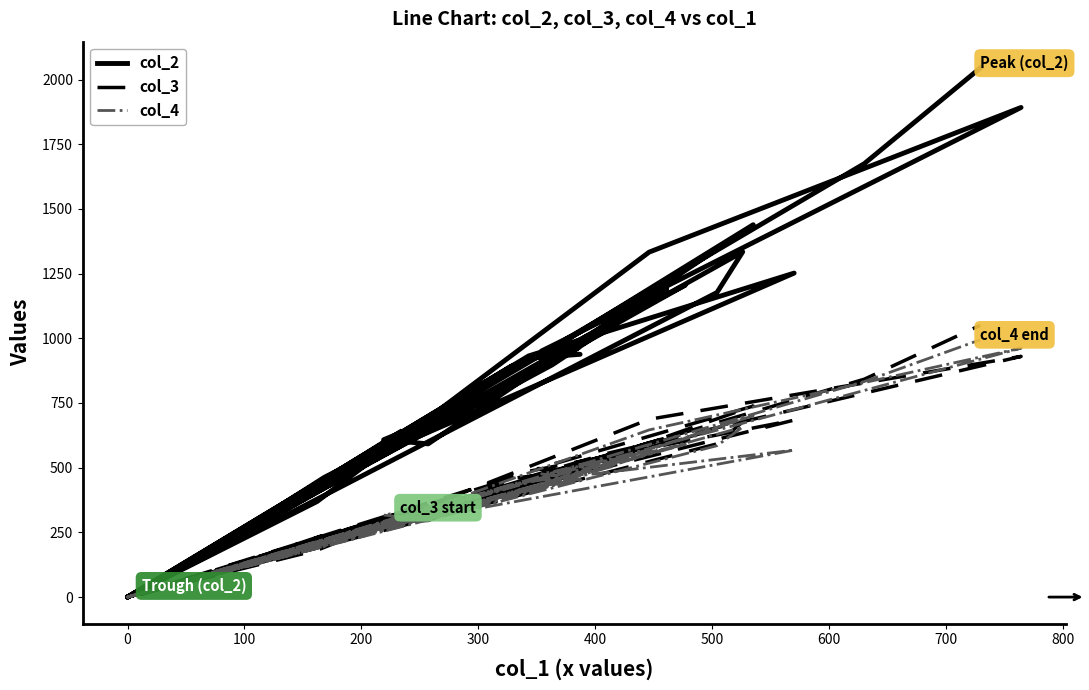

Is it true that col_2 equals 658 at 900?

False